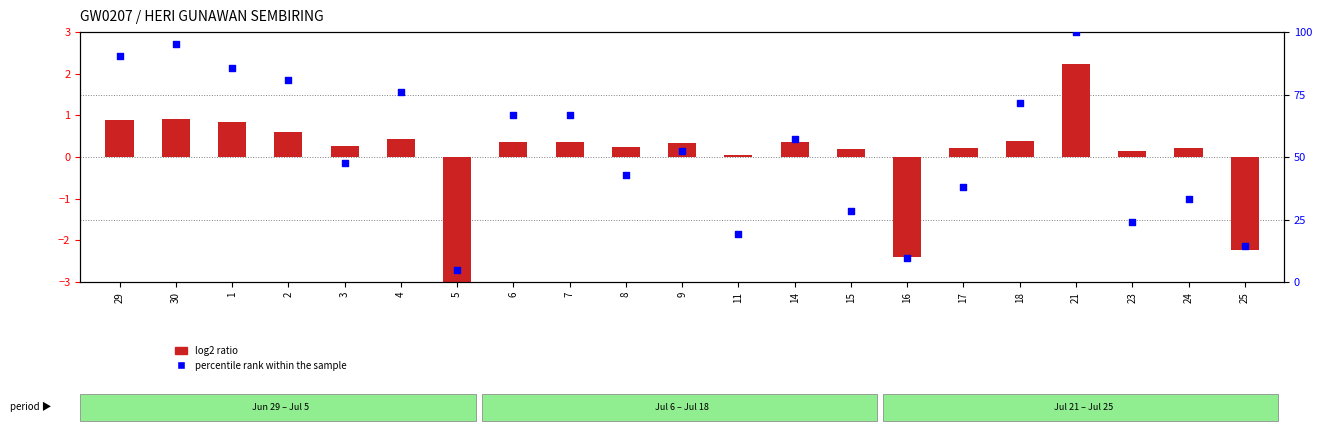

What is the change in value from 1 to 8?

-42.9